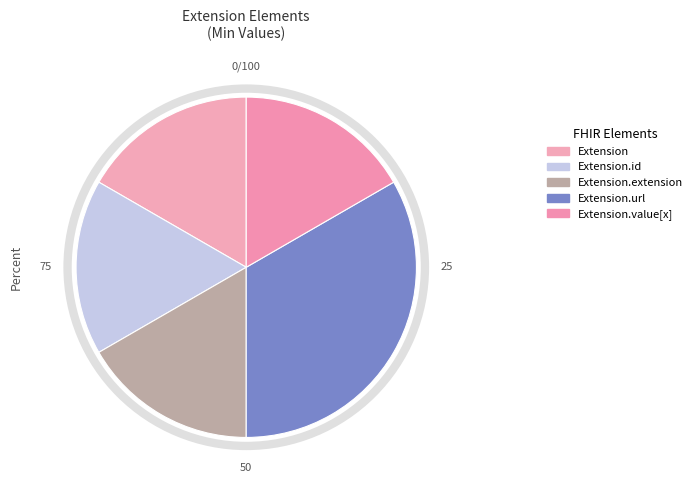

Count the number of slices in the pie.

5